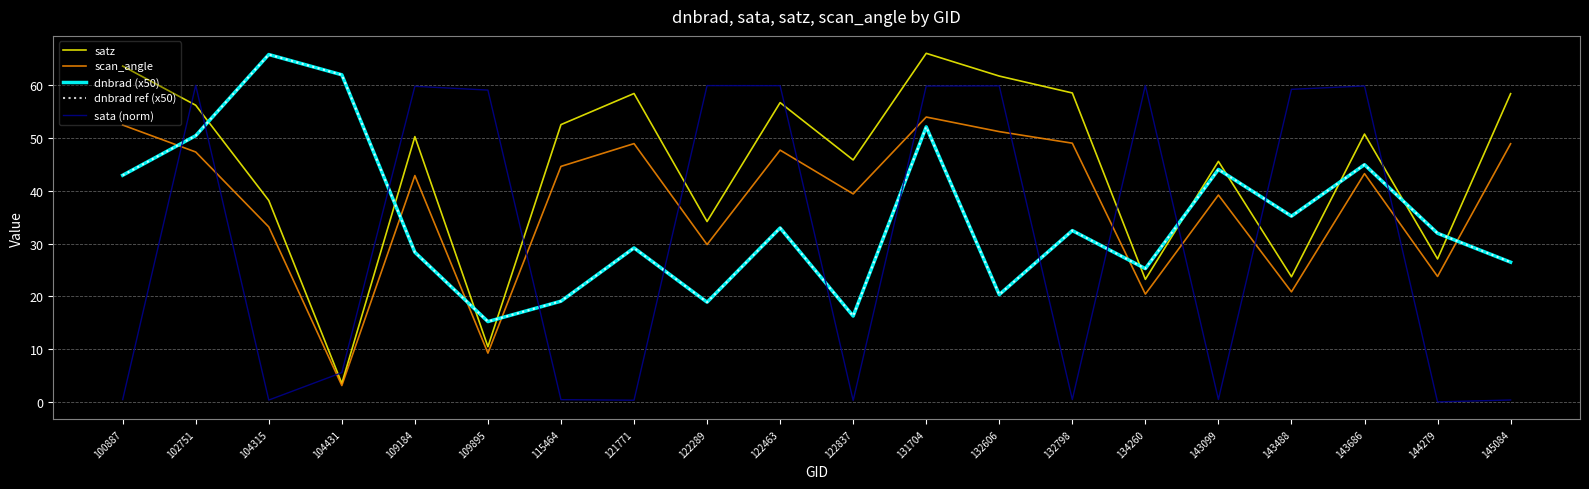

Does the chart have visible grid lines?

Yes